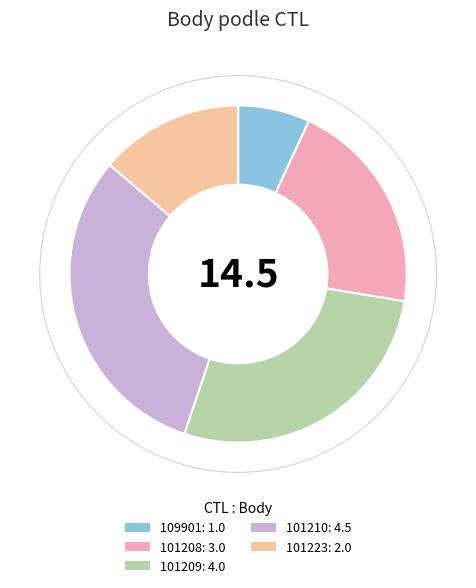

Is it true that 101223 is 14% of the pie?

True